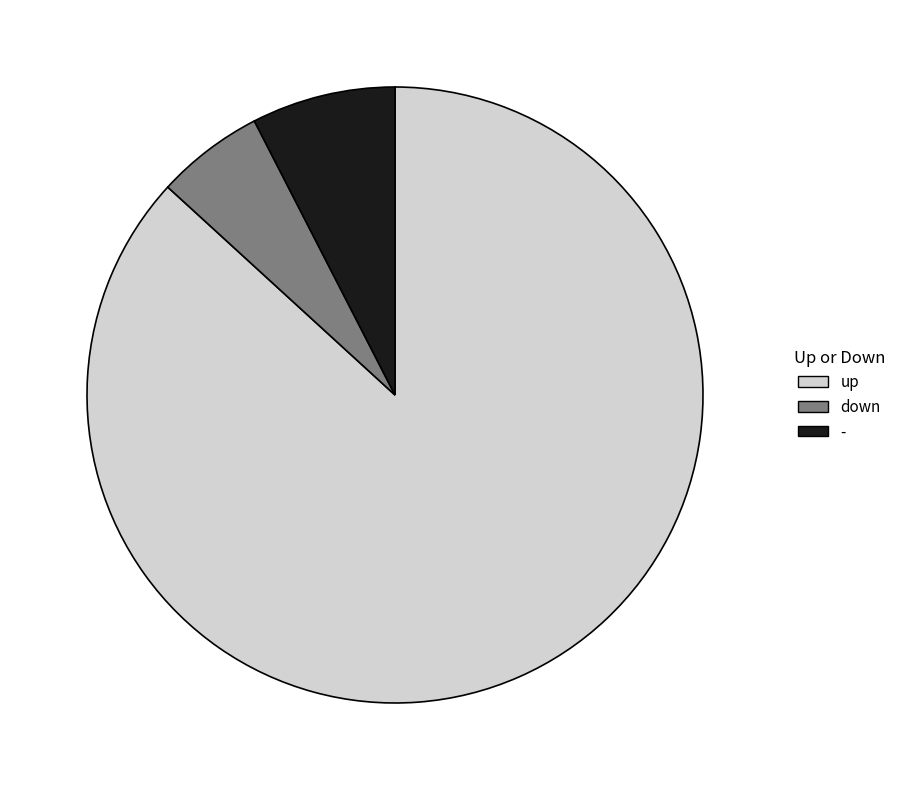

Which slice is the largest?

up